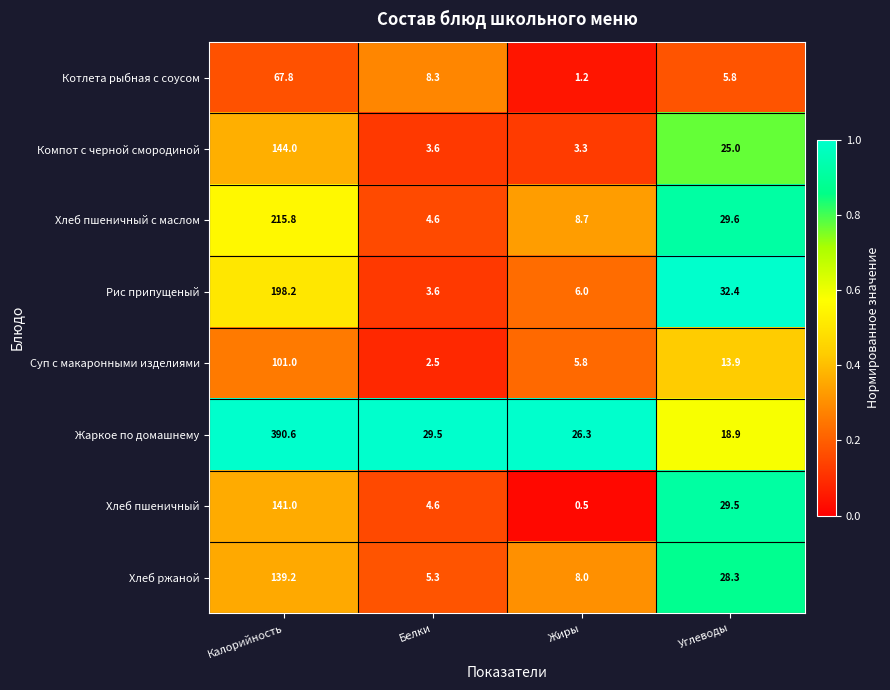

Rank the series by their maximum value, from highest to lowest.

Жаркое по домашнему, Хлеб пшеничный с маслом, Рис припущеный, Компот с черной смородиной, Хлеб пшеничный, Хлеб ржаной, Суп с макаронными изделиями, Котлета рыбная с соусом